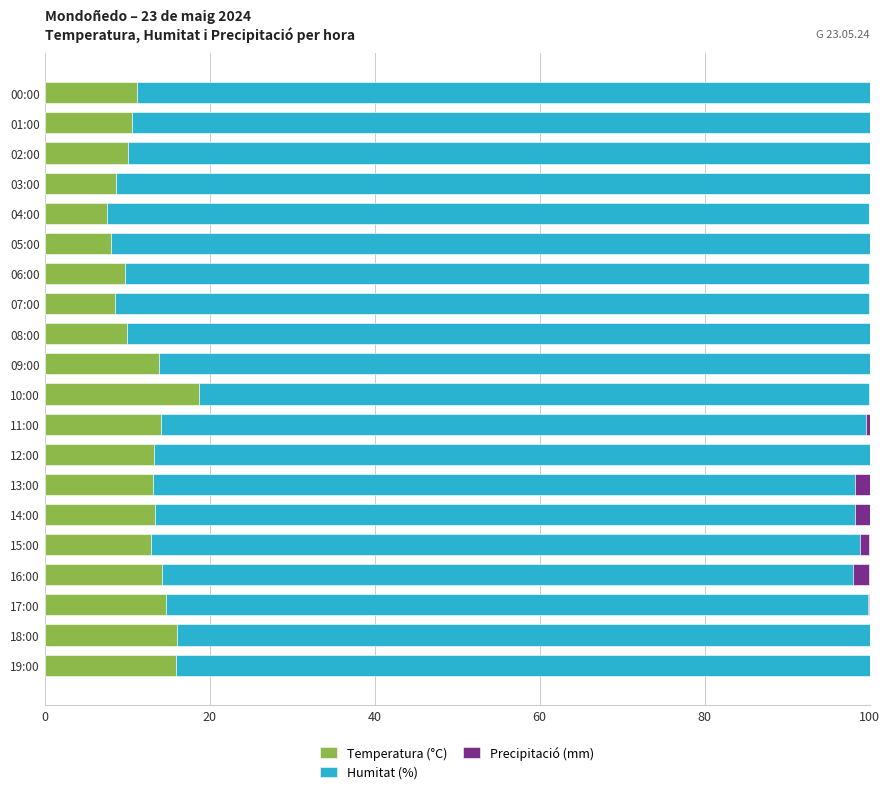

The value of Temperatura (°C) at 02:00 is 10.2. True or false?

True